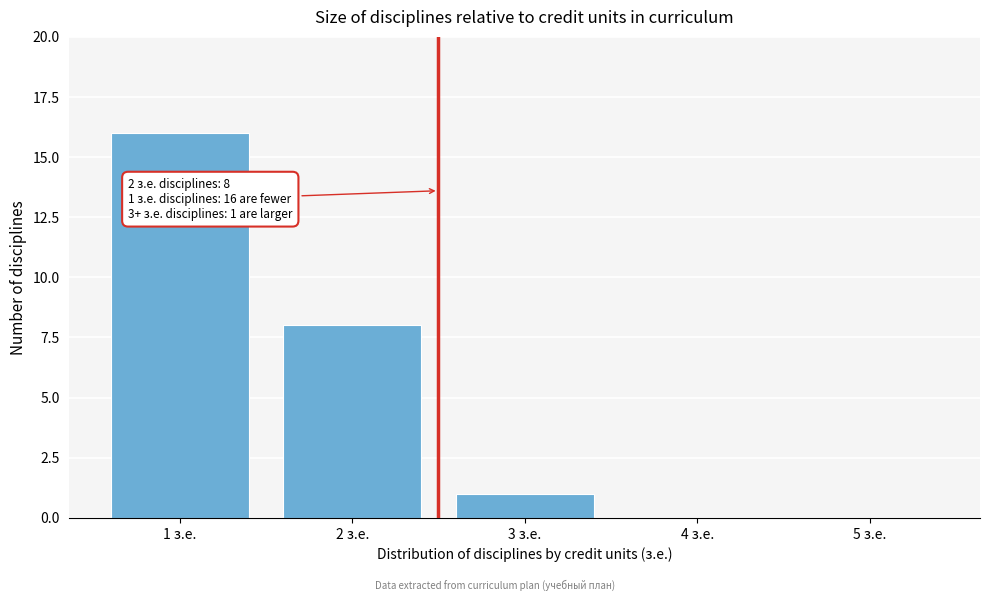

Reading left to right, what are all the values shown in this chart?

1 з.е.=16	2 з.е.=8	3 з.е.=1	4 з.е.=0	5 з.е.=0